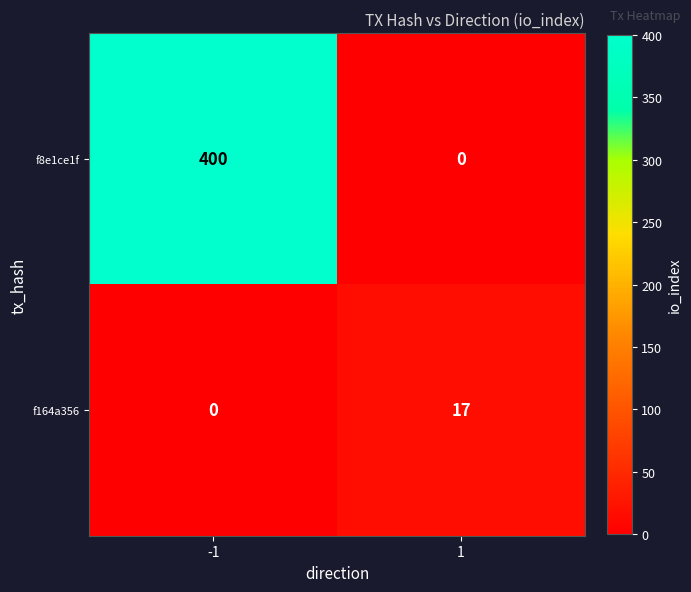

Which series has the widest spread of values?

f8e1ce1f